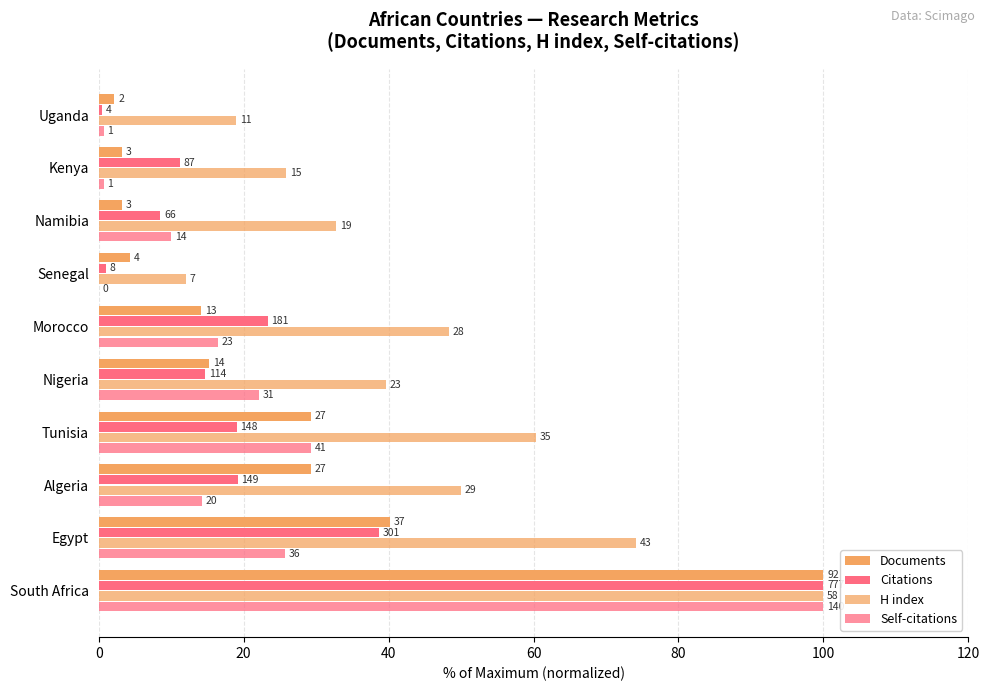

What is the value of the Self-citations bar at the 4th from the left?

29.3